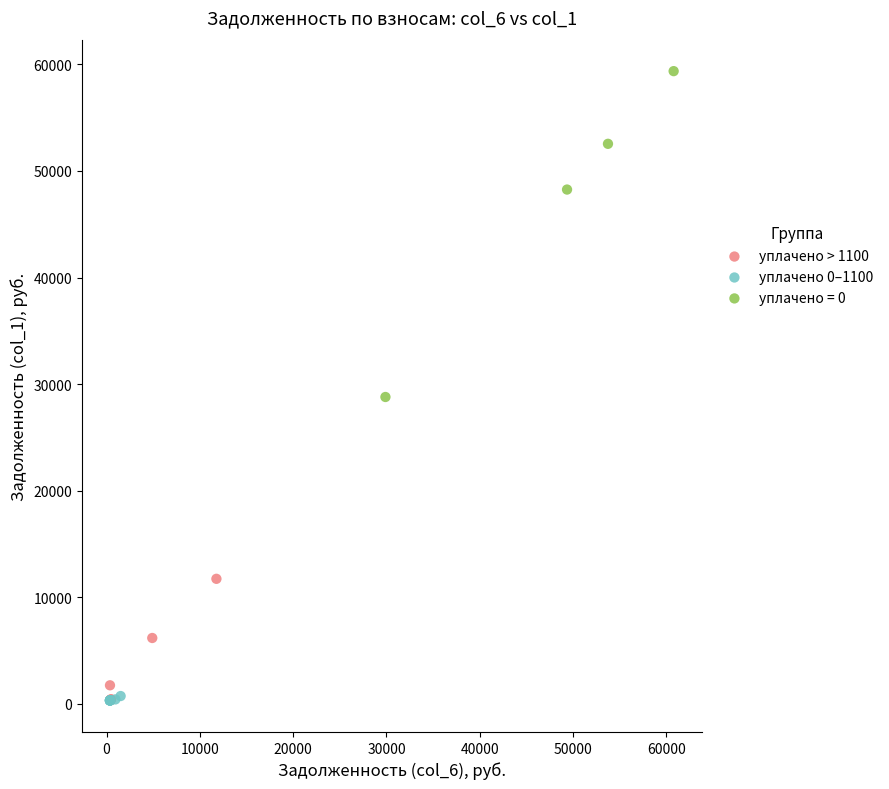

Which series contains the highest Y value?

уплачено = 0